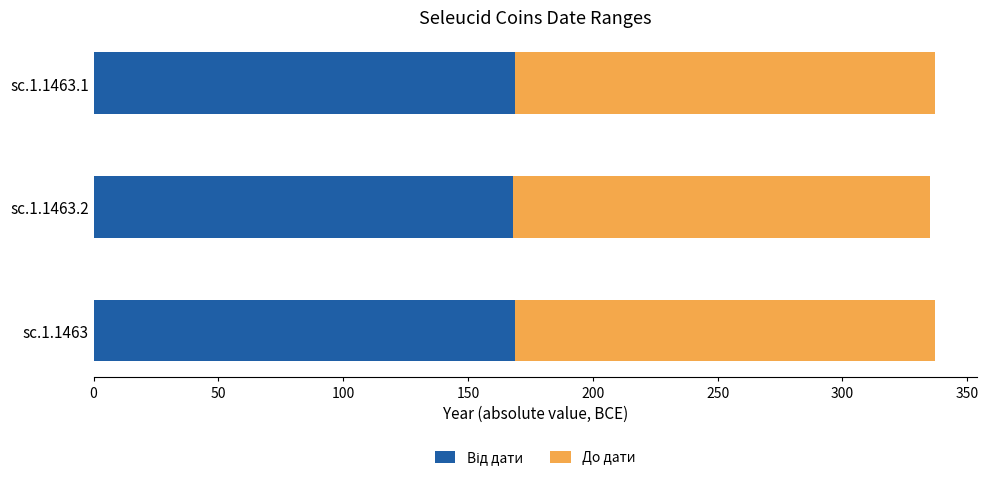

What is the total value across all series at sc.1.1463.2?

335